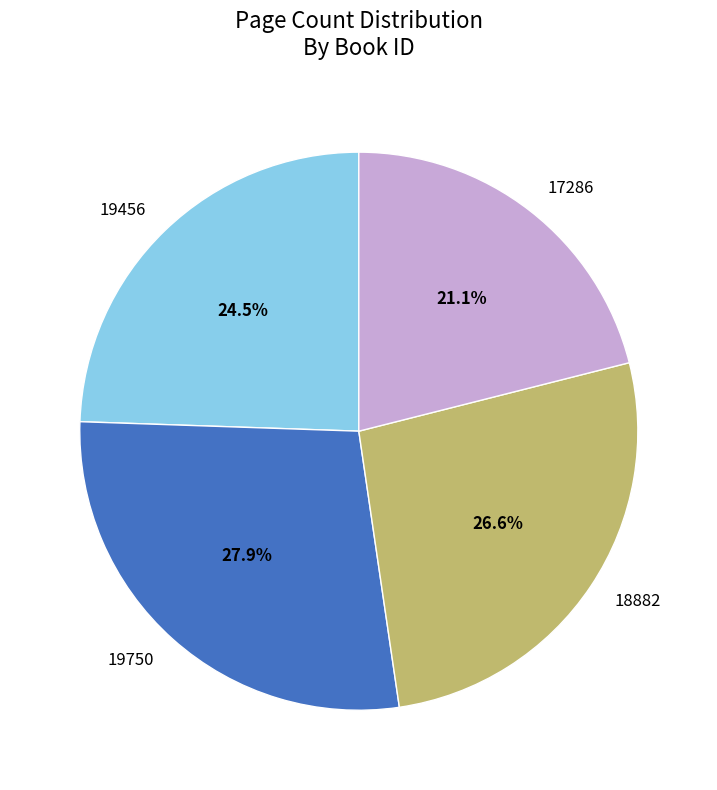

Approximately how many times larger is the value at 18882 compared to 17286?

1.3